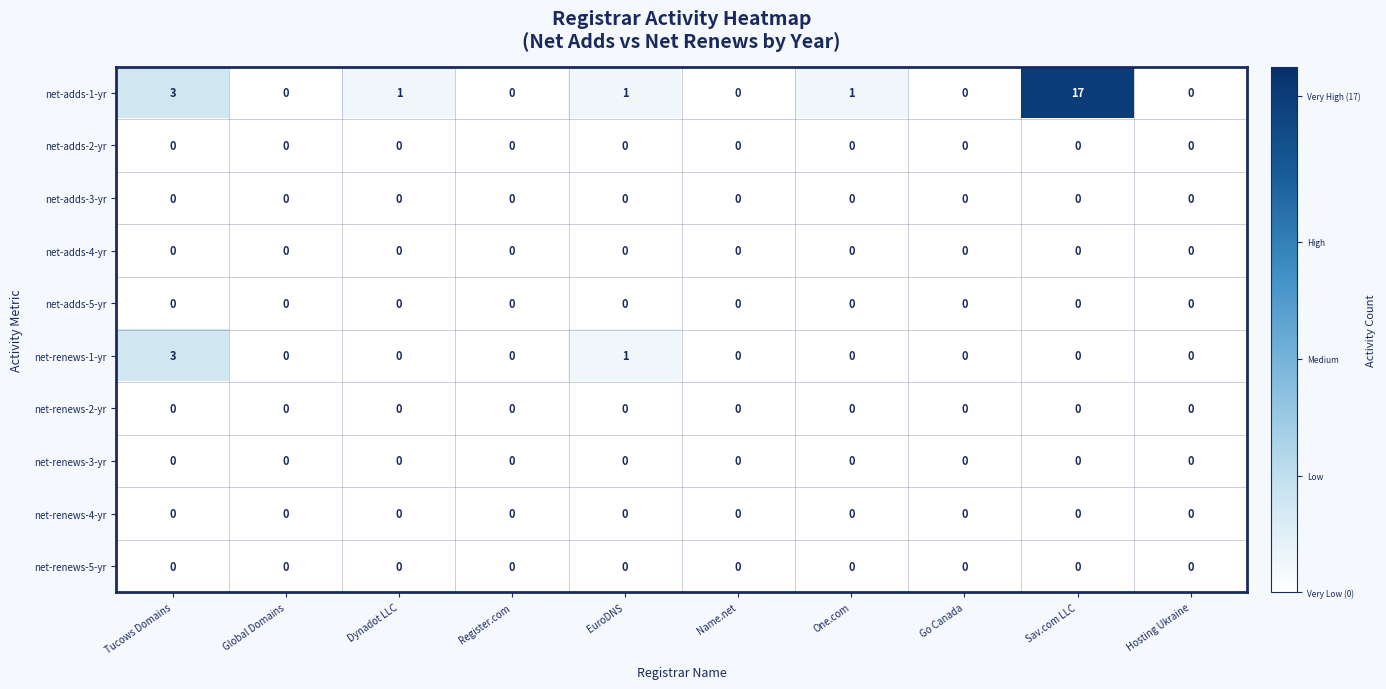

What is the difference between the highest and lowest values at One.com?

1